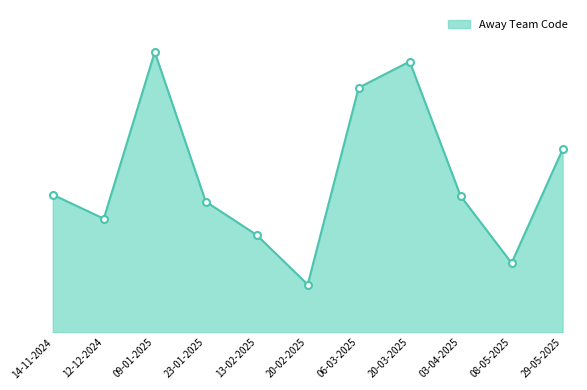

Does the chart display data point markers on the line(s)?

No